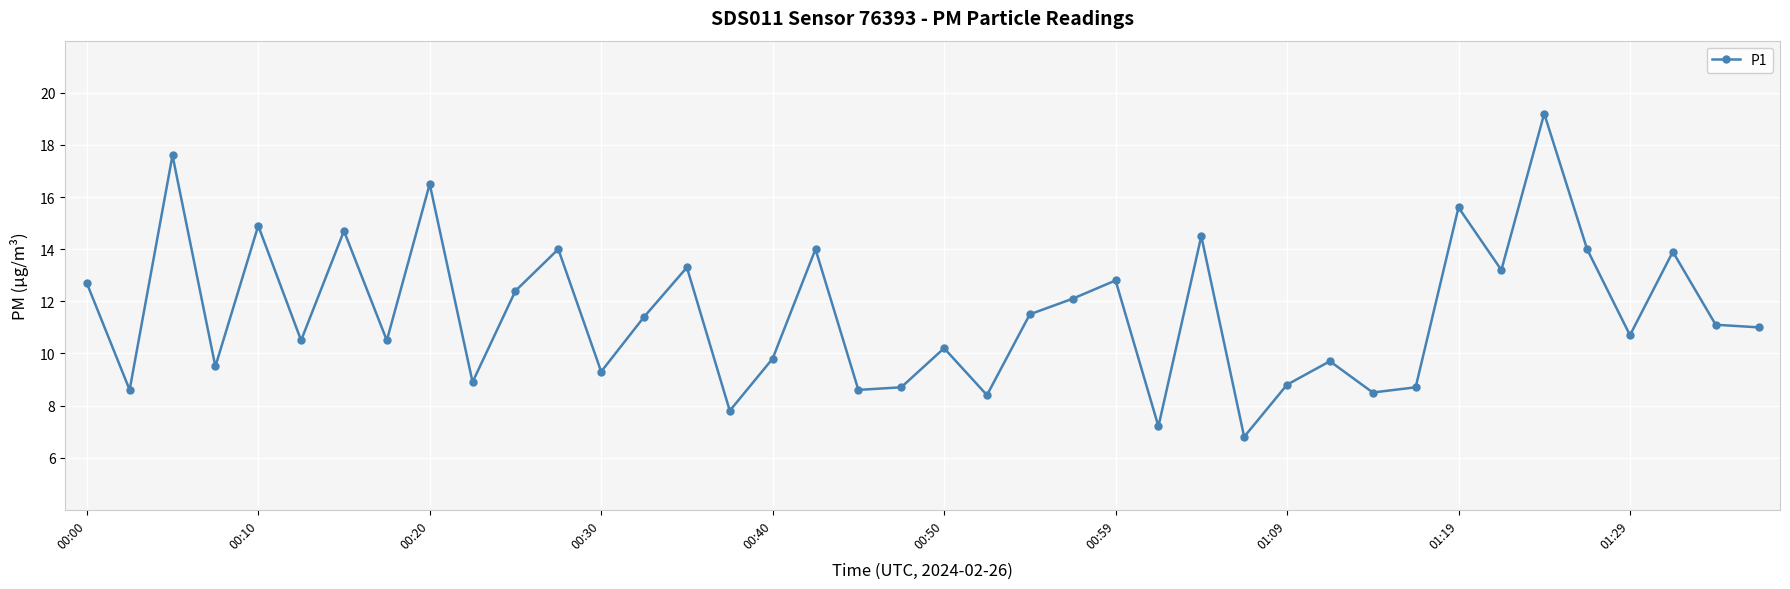

What is the maximum value shown in the chart?

19.2